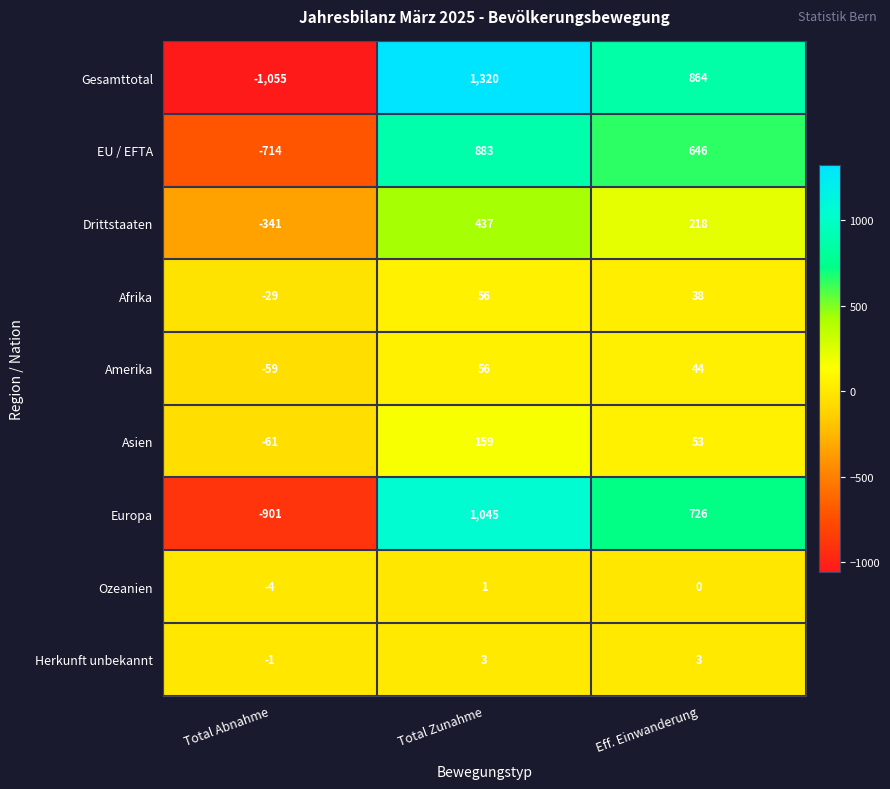

What is the difference between the Ozeanien values at Total Zunahme and Total Abnahme?

5